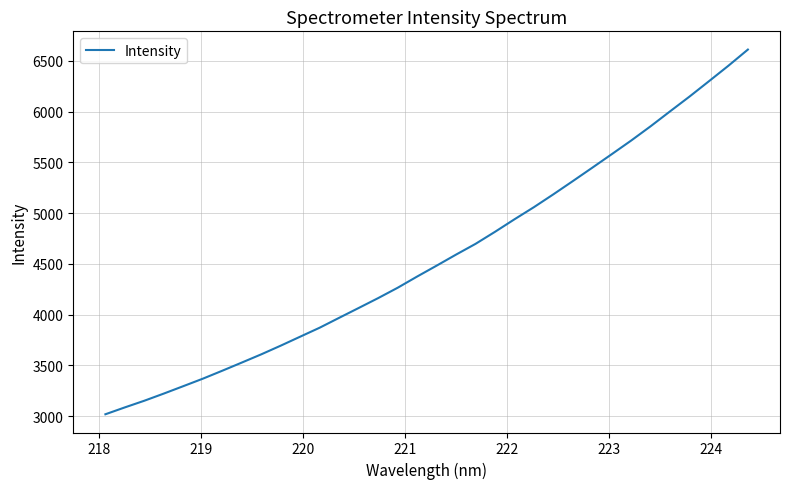

What is the greatest value displayed?

6610.4